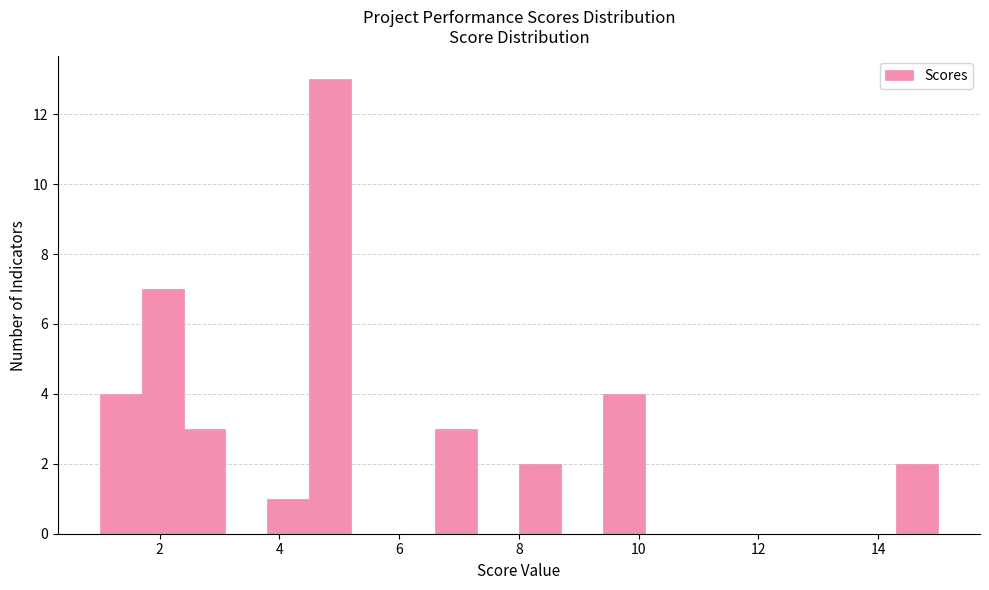

Read against the x-axis, roughly where is the centre of the tallest bar?

4.8